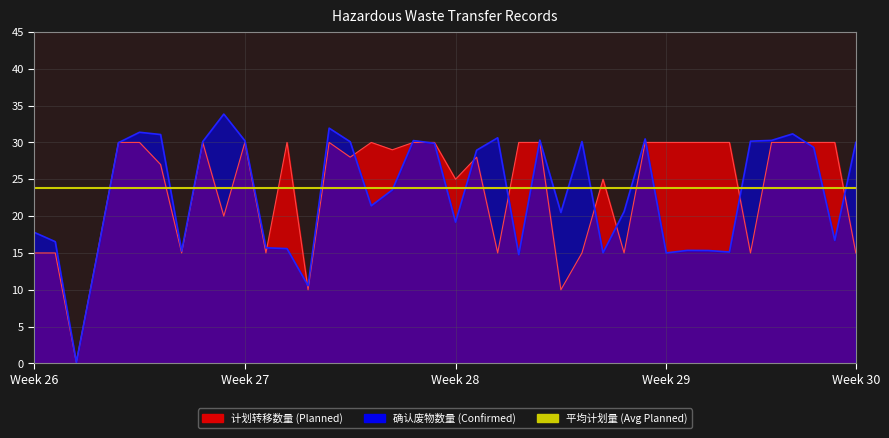

What is the minimum value shown in the chart?

0.2